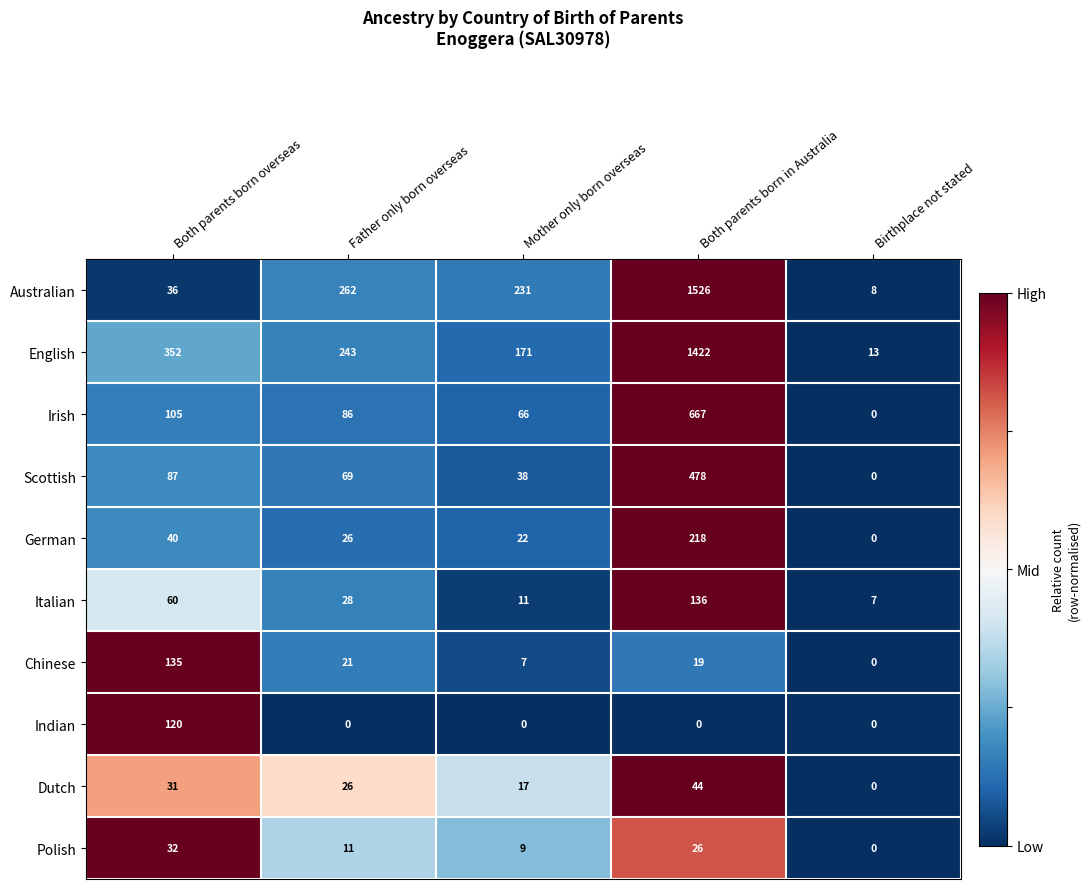

What is the difference between the maximum and minimum values in the Irish series?

667